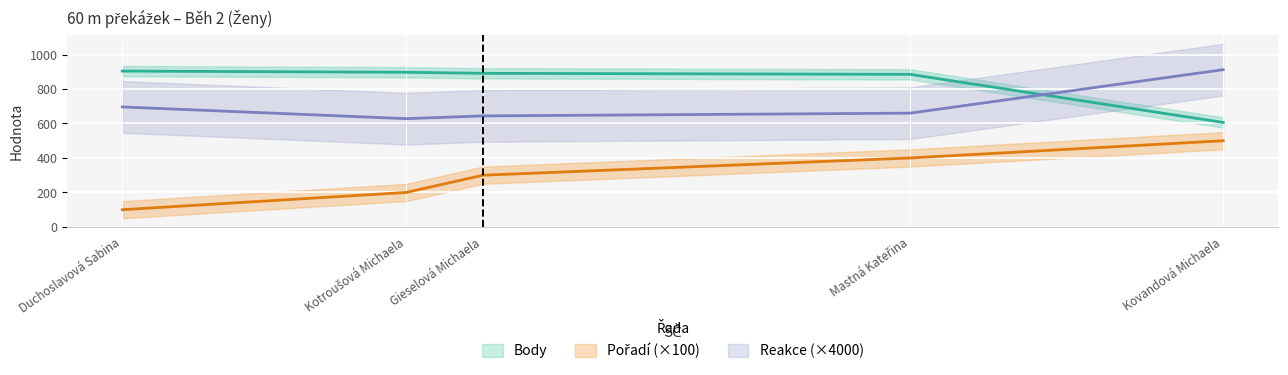

What is the sum of all Body values?

4183